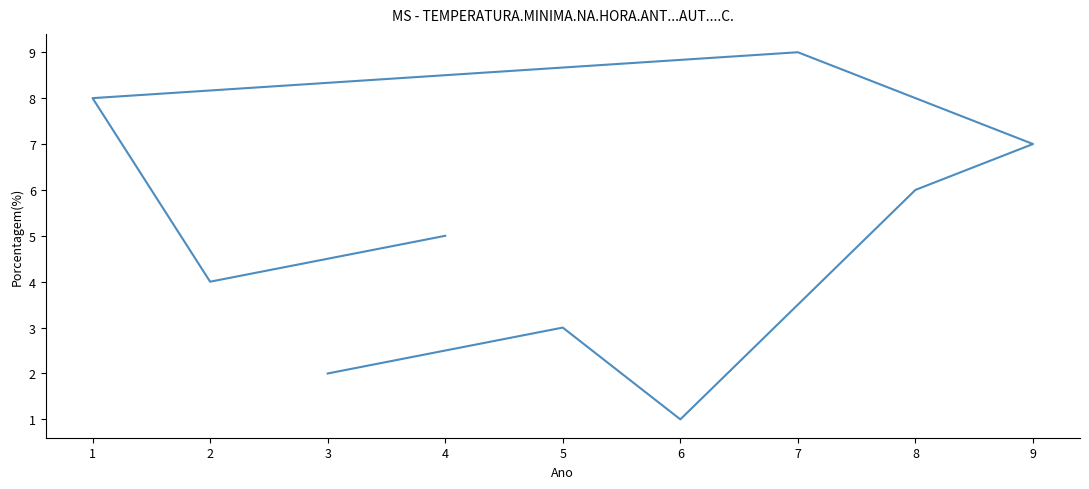

What is the minimum value shown in the chart?

1